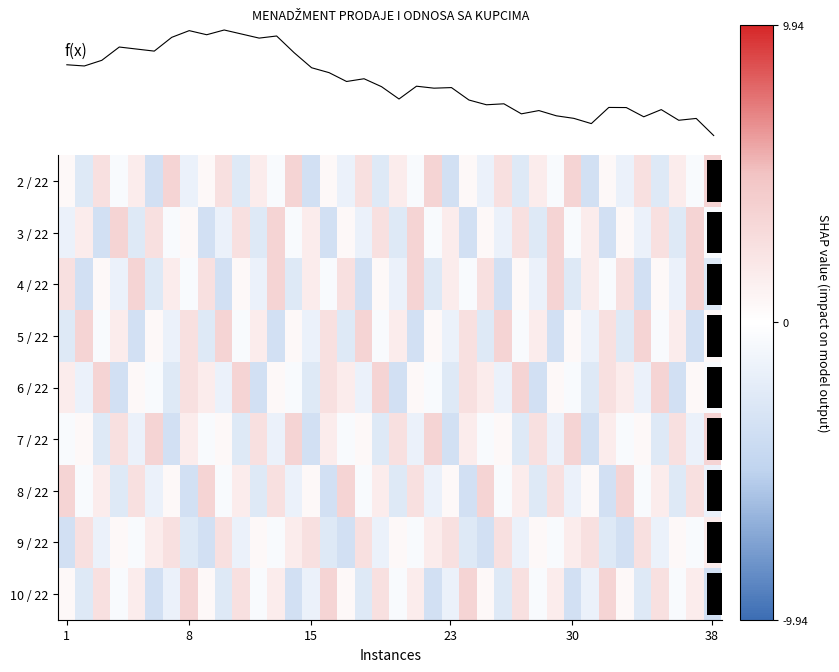

At how many categories does at least one series exceed 0?

38